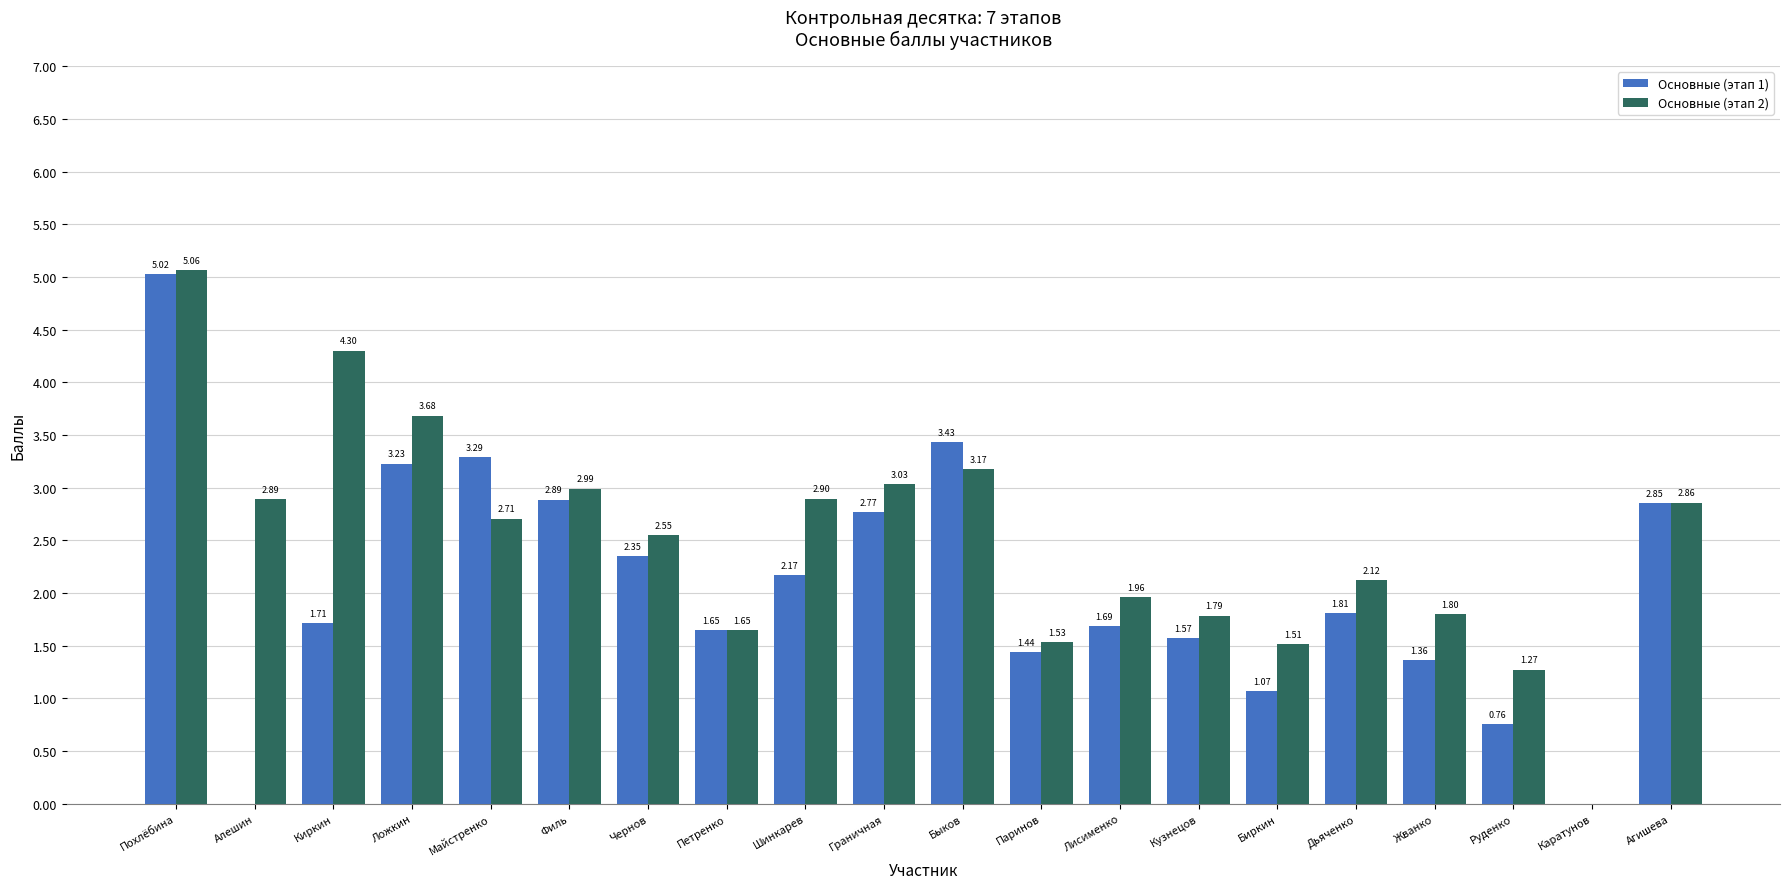

What is the total value across all series at Ложкин?

6.9